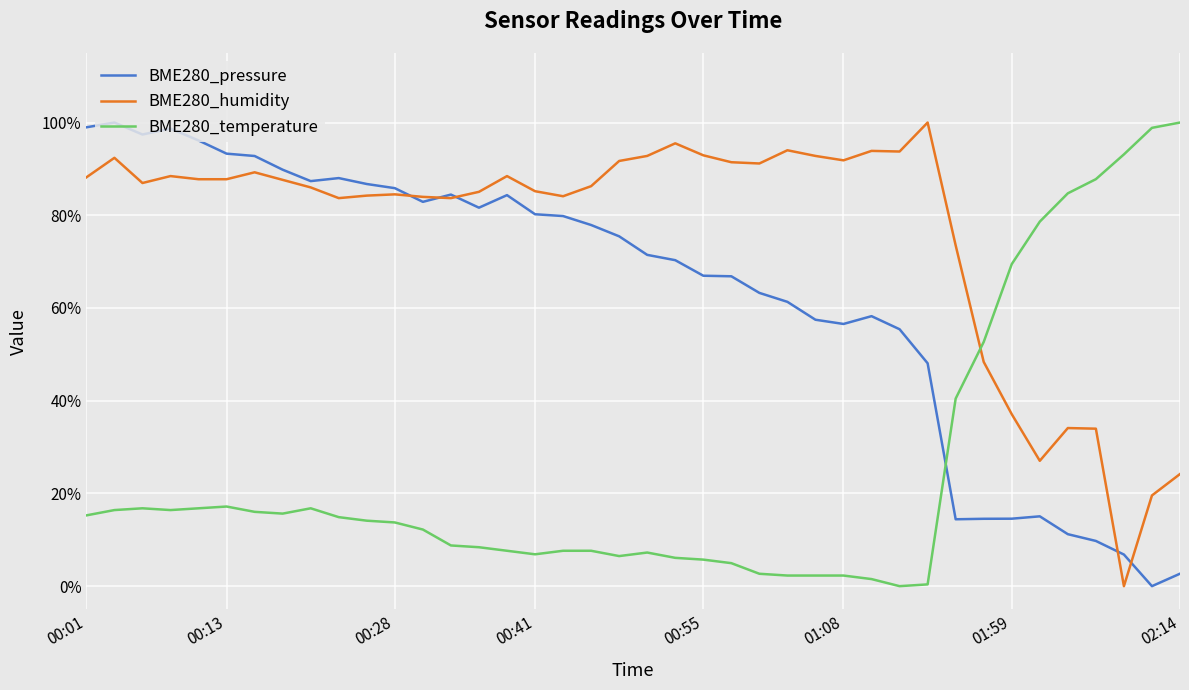

List the series in order of their overall mean, lowest first.

BME280_temperature, BME280_pressure, BME280_humidity